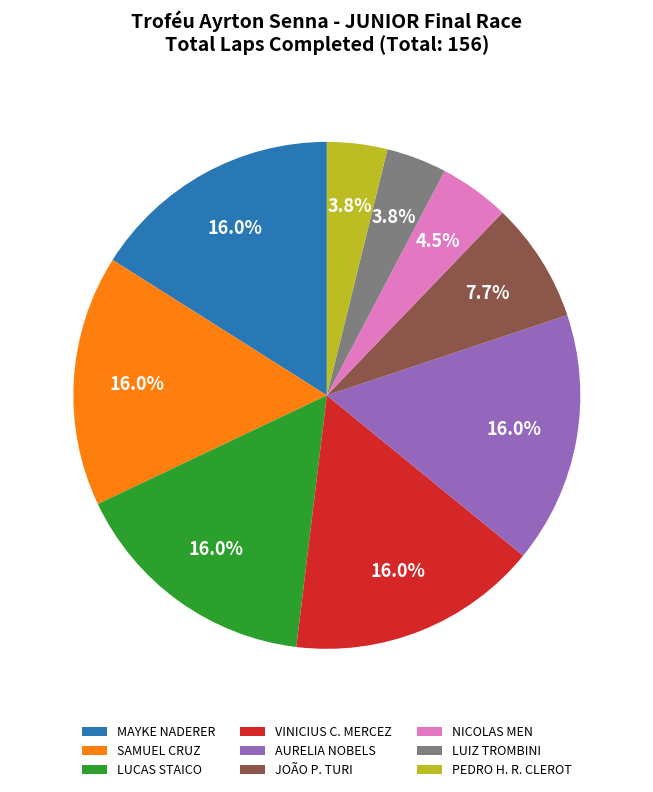

Which has a higher value, NICOLAS MEN or AURELIA NOBELS?

AURELIA NOBELS